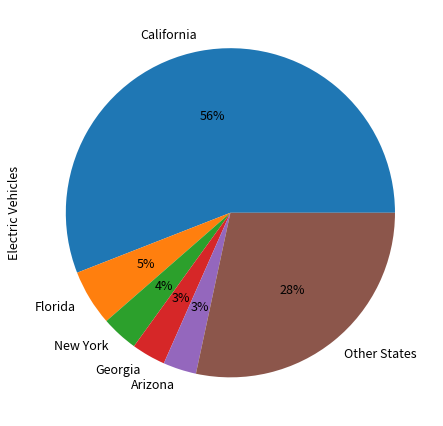

To the nearest percent, what is the average slice percentage?

17%